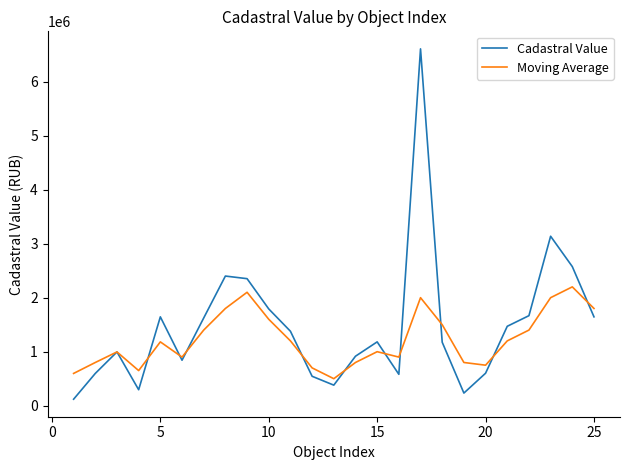

Rank the series by their maximum value, from highest to lowest.

Cadastral Value, Moving Average